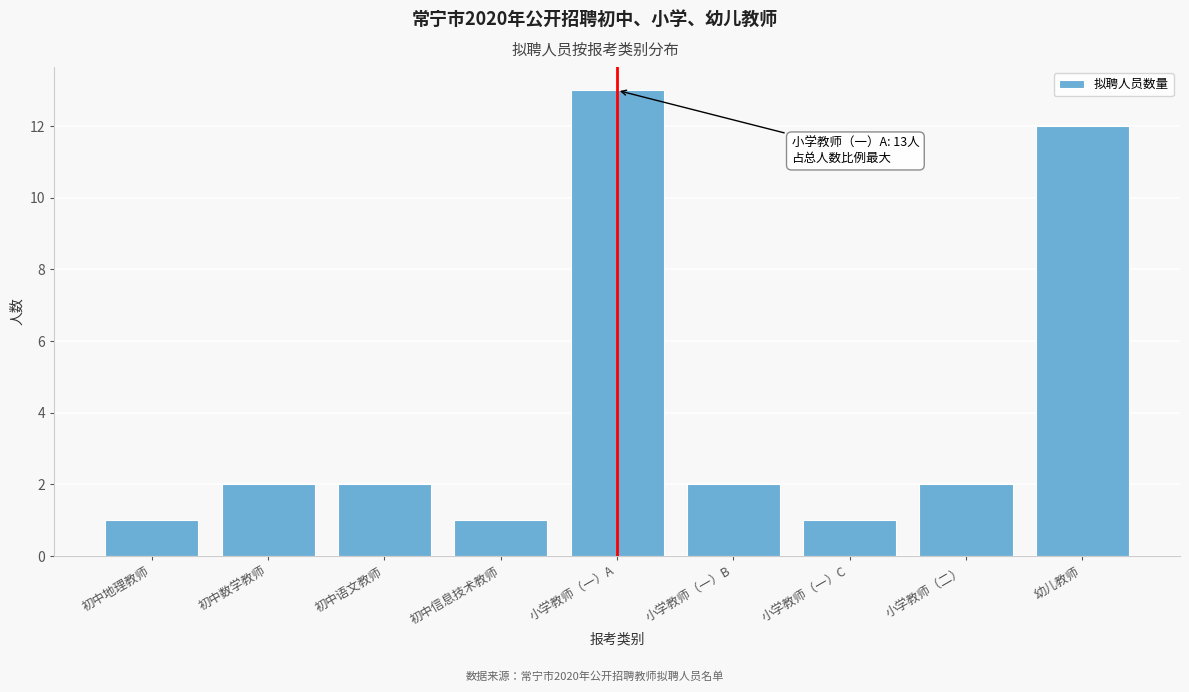

Reading left to right, extract all data points from this chart.

1	2	2	1	13	2	1	2	12